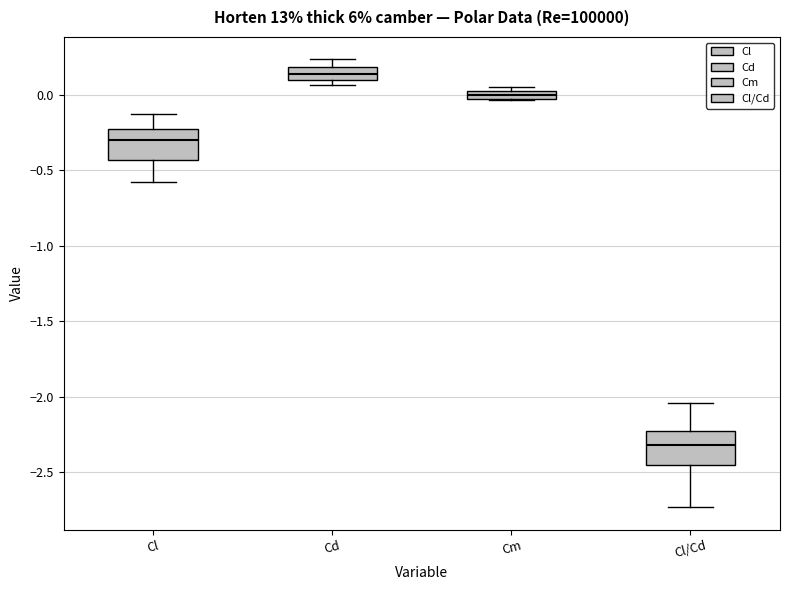

Which box's median line is the lowest?

Cl/Cd